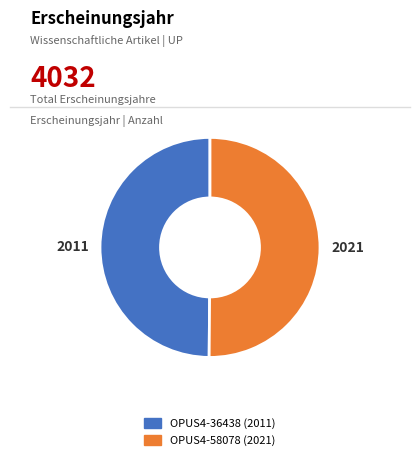

Is the sum of OPUS4-58078 and OPUS4-36438 greater than half?

Yes